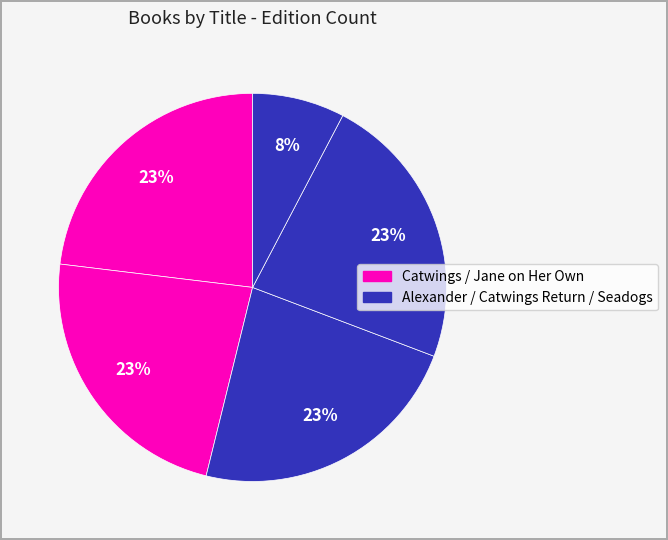

How many segments does this pie chart have?

5